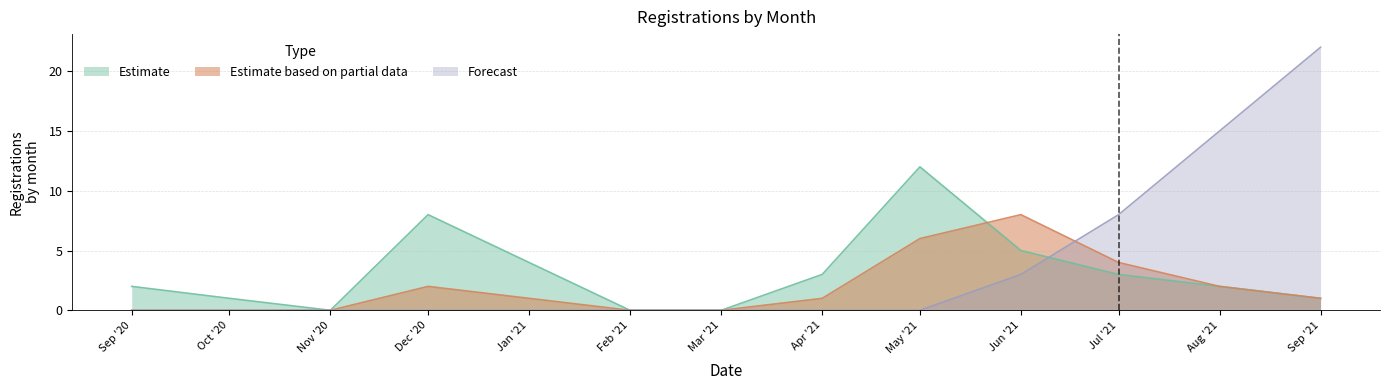

What is the total value across all series at Dec '20?

10